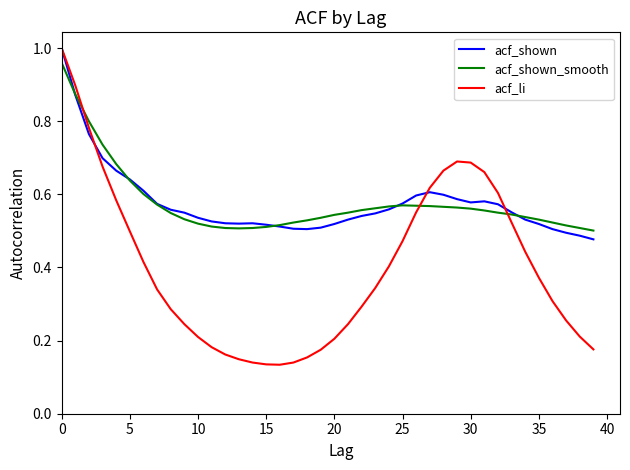

Which series has the largest range (max minus min)?

acf_li